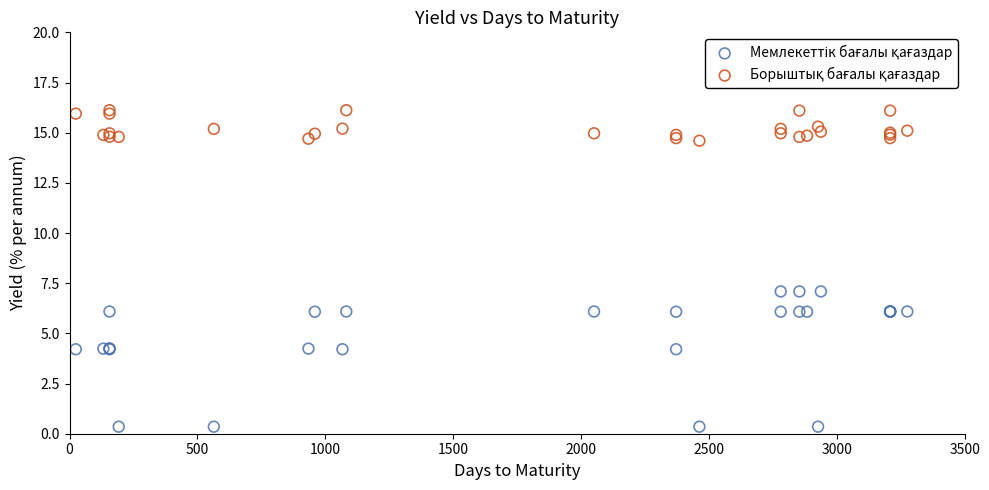

What is the X range (max minus min) for the scatter plot?

3252.0